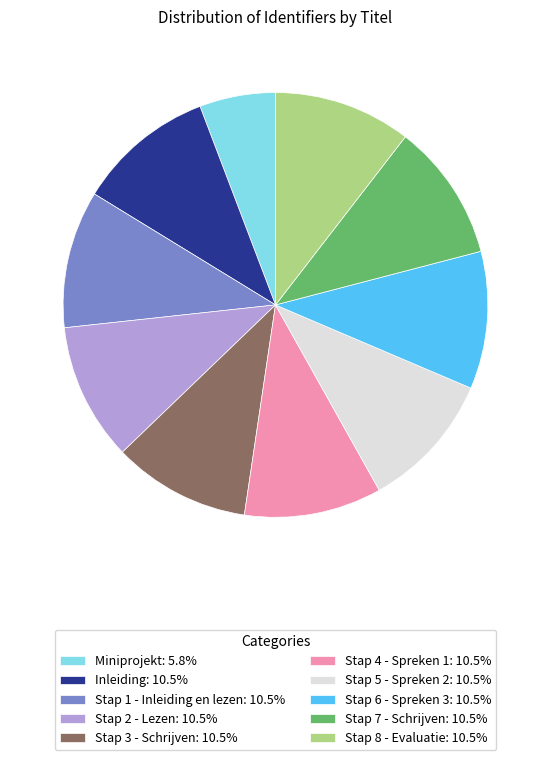

Is there any slice that represents more than half of the pie?

No